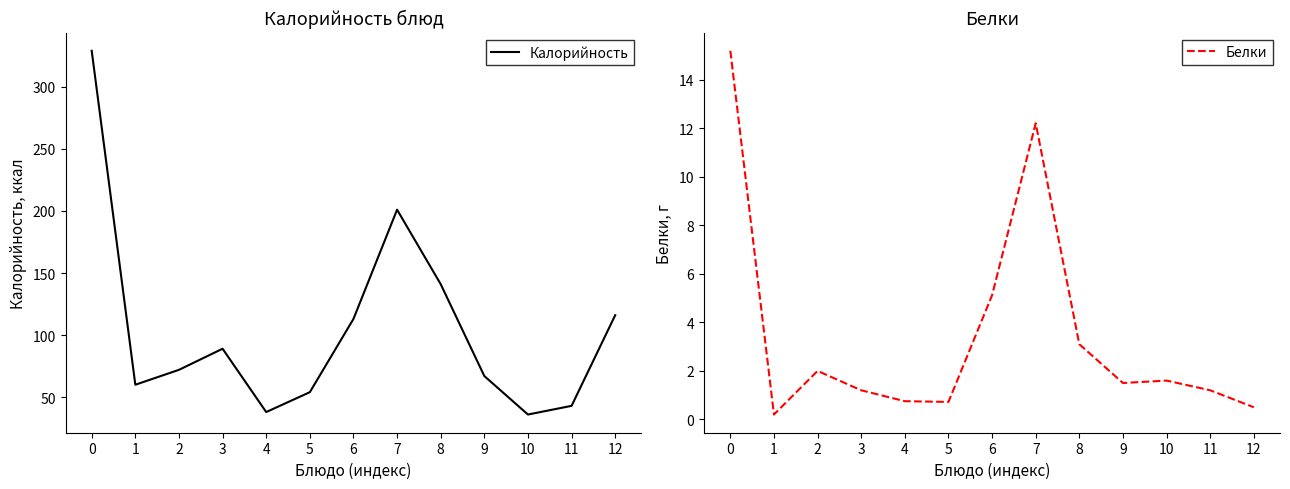

True or false: Белки and Калорийность cross at least once.

False